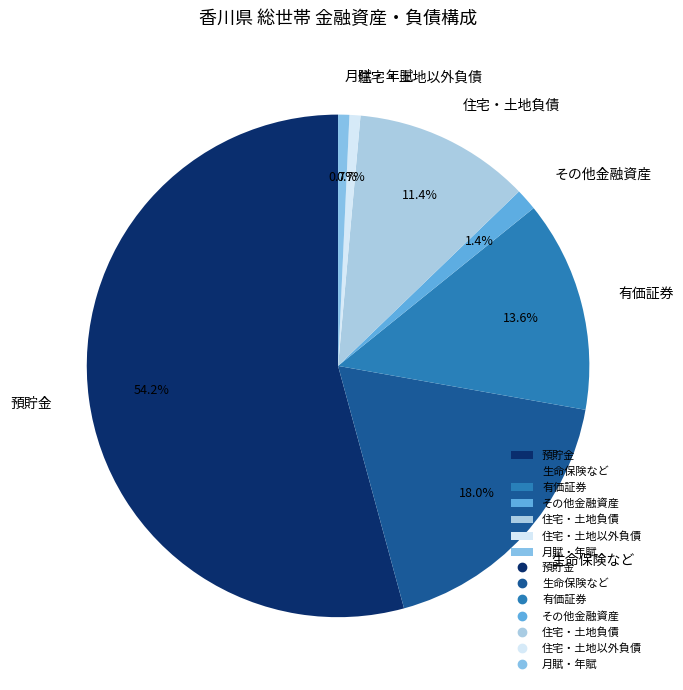

To the nearest percent, what portion does 預貯金 represent?

54%